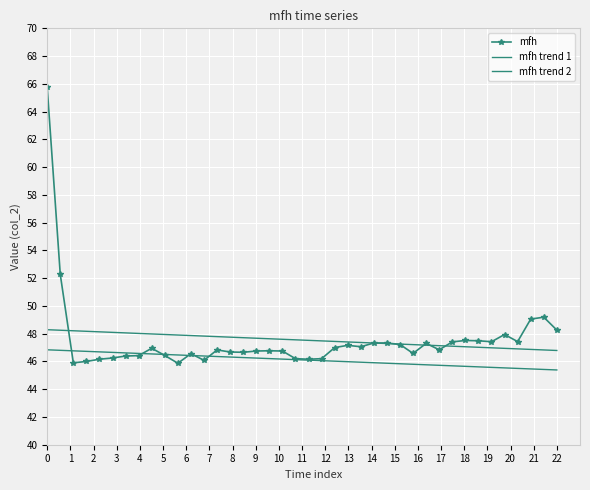

After their last crossing, which series has the higher values: mfh or mfh trend 2?

mfh